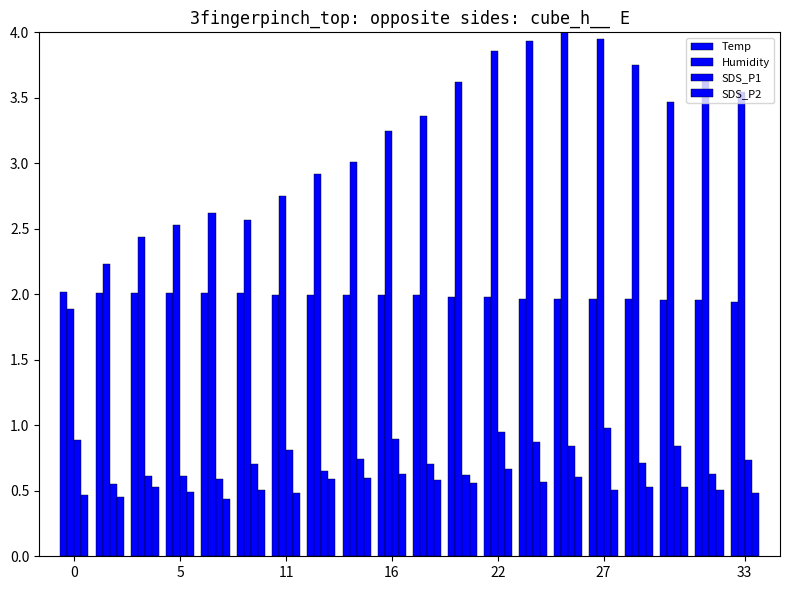

Which series has the largest range (max minus min)?

Humidity